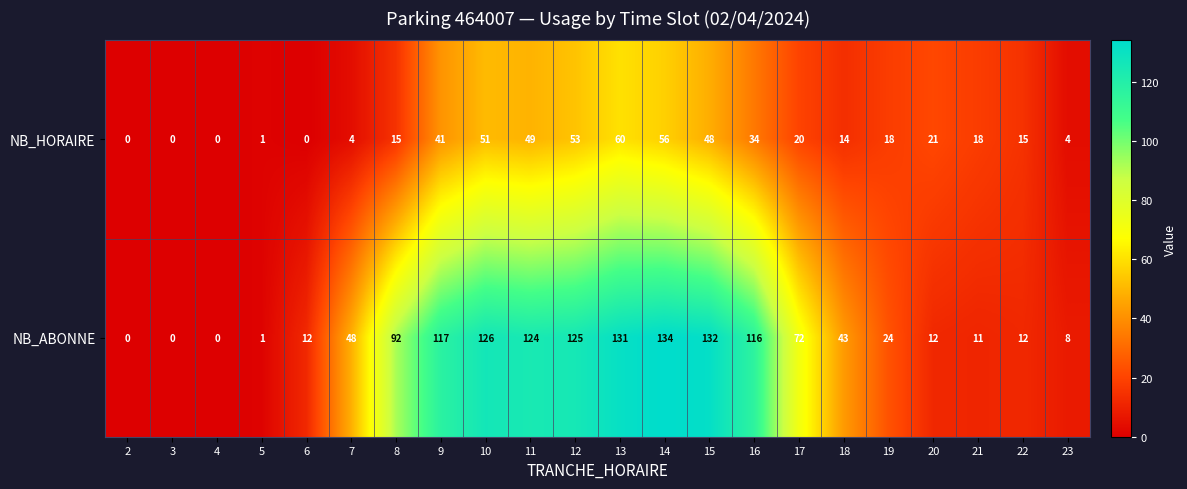

Is it true that NB_ABONNE equals 11 at 21?

True